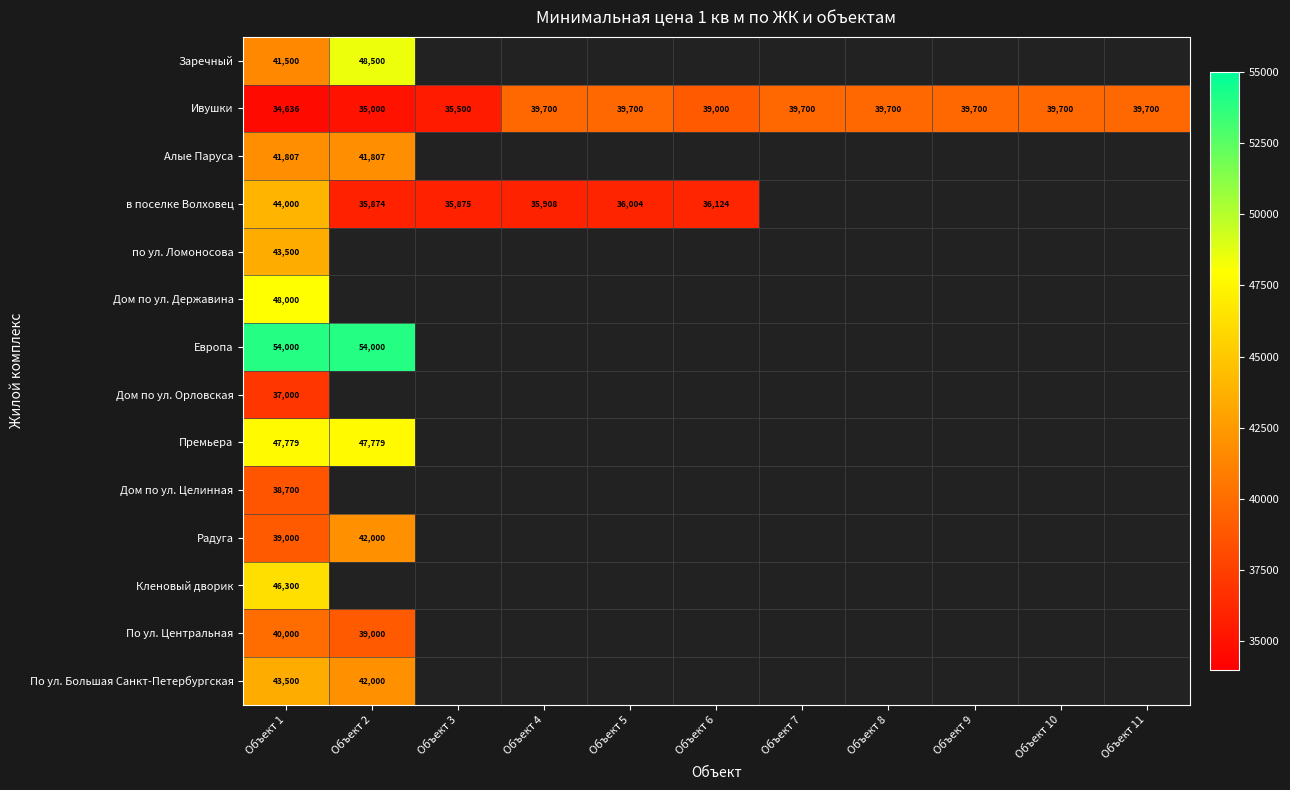

True or false: в поселке Волховец has a value of 36004 at Объект 5.

True